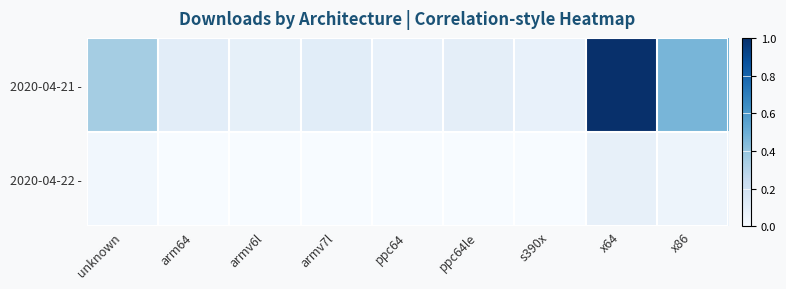

What is the greatest value displayed?

1.0